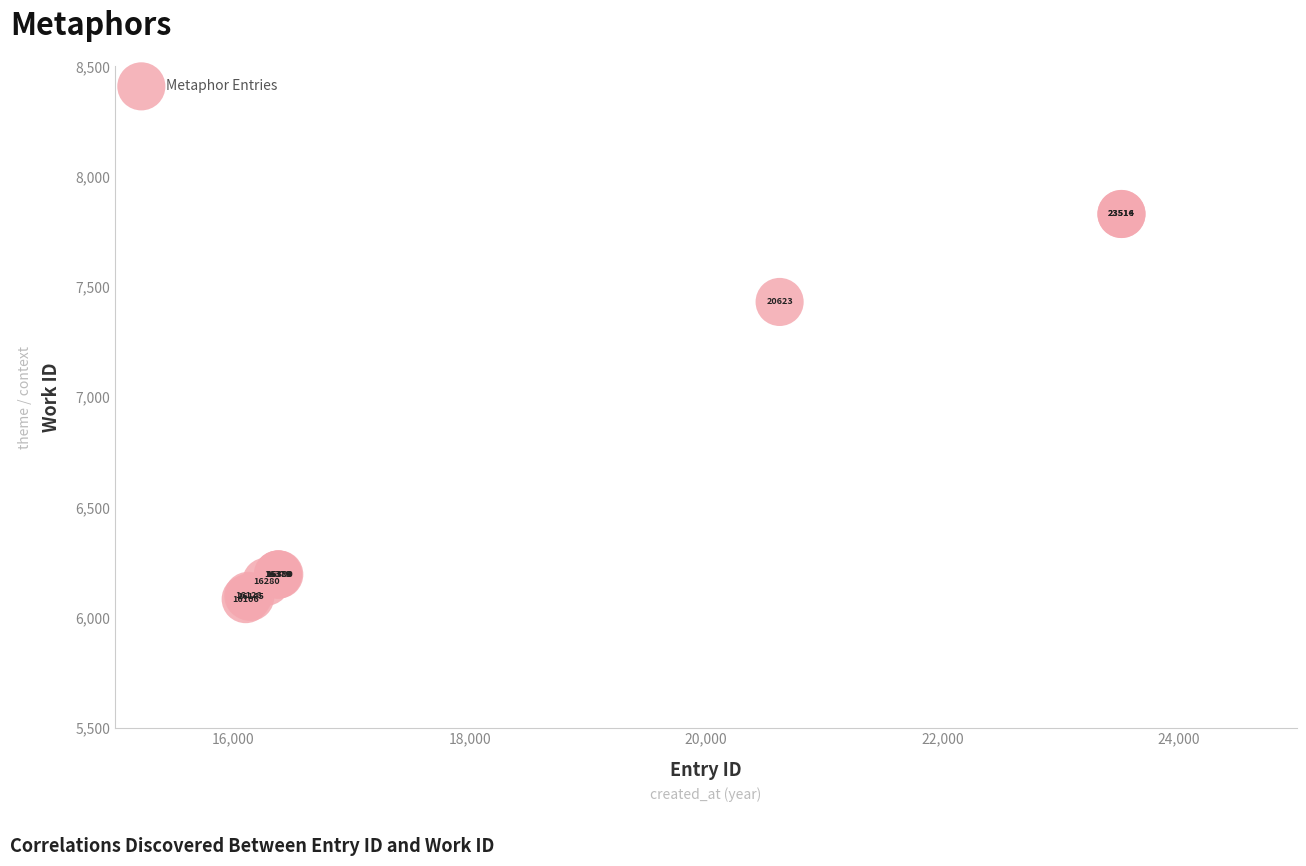

What Y value in the scatter plot is closest to 6957?

7432